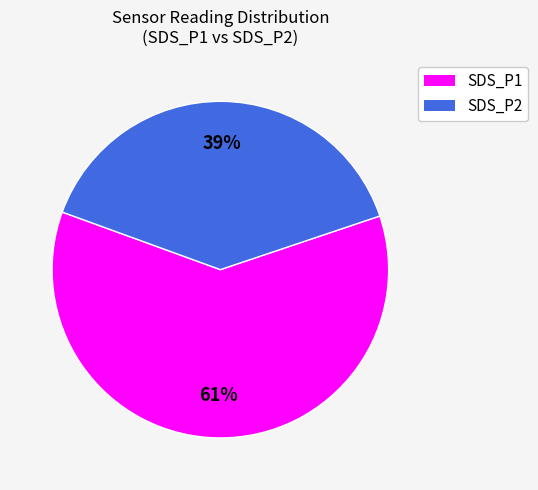

Does SDS_P2 account for over 50% of the chart?

No